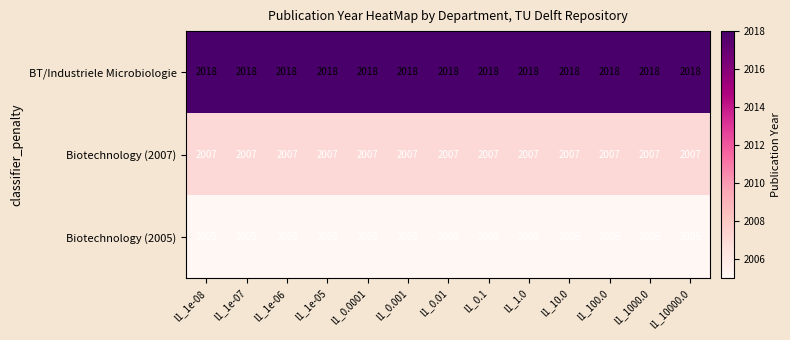

What is the spread (max minus min) of values at l1_1e-08?

13